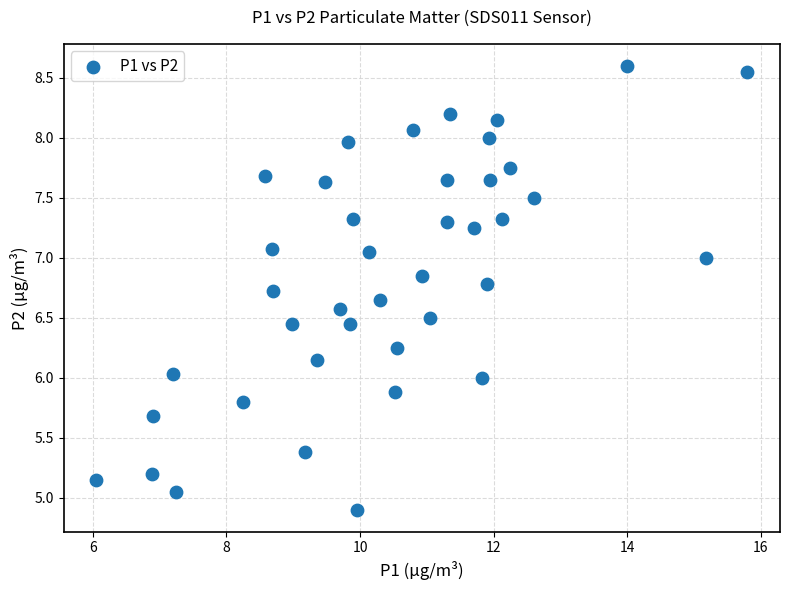

What is the range of X values (max minus min)?

9.8